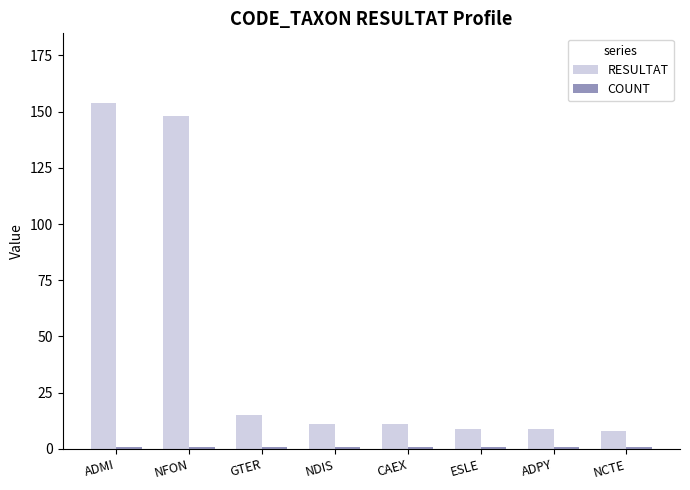

What is the label of the 3rd bar from the right?

ESLE